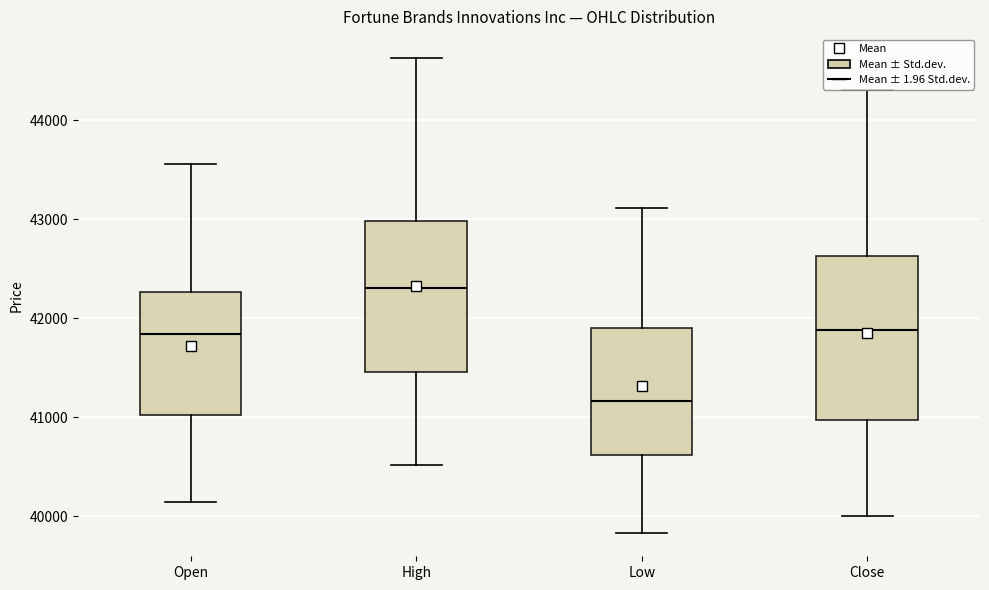

Reading left to right, read every box against the y-axis: the position of its median line, the range the box covers, and the ends of its whiskers. The values are not printed on the chart, so give them approximately, as read against the axis.

Open: median 41800, box 41000 to 42300, whiskers 40100 to 43600
High: median 42300, box 41500 to 43000, whiskers 40500 to 44600
Low: median 41200, box 40600 to 41900, whiskers 39800 to 43100
Close: median 41900, box 41000 to 42600, whiskers 40000 to 44300